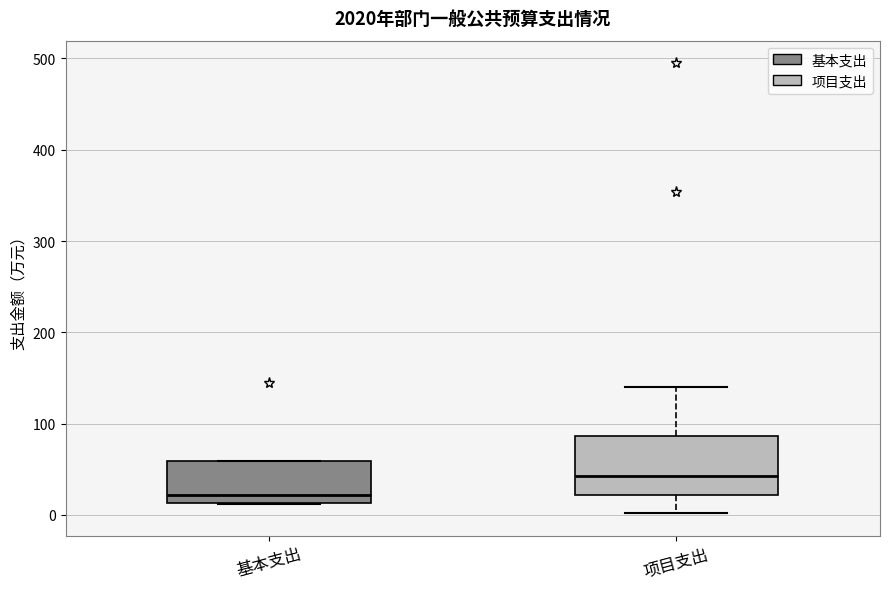

Reading left to right, read every box against the y-axis: the position of its median line, the range the box covers, and the ends of its whiskers. The values are not printed on the chart, so give them approximately, as read against the axis.

基本支出: median 20, box 10 to 60, whiskers 10 to 60
项目支出: median 40, box 20 to 90, whiskers 0 to 140